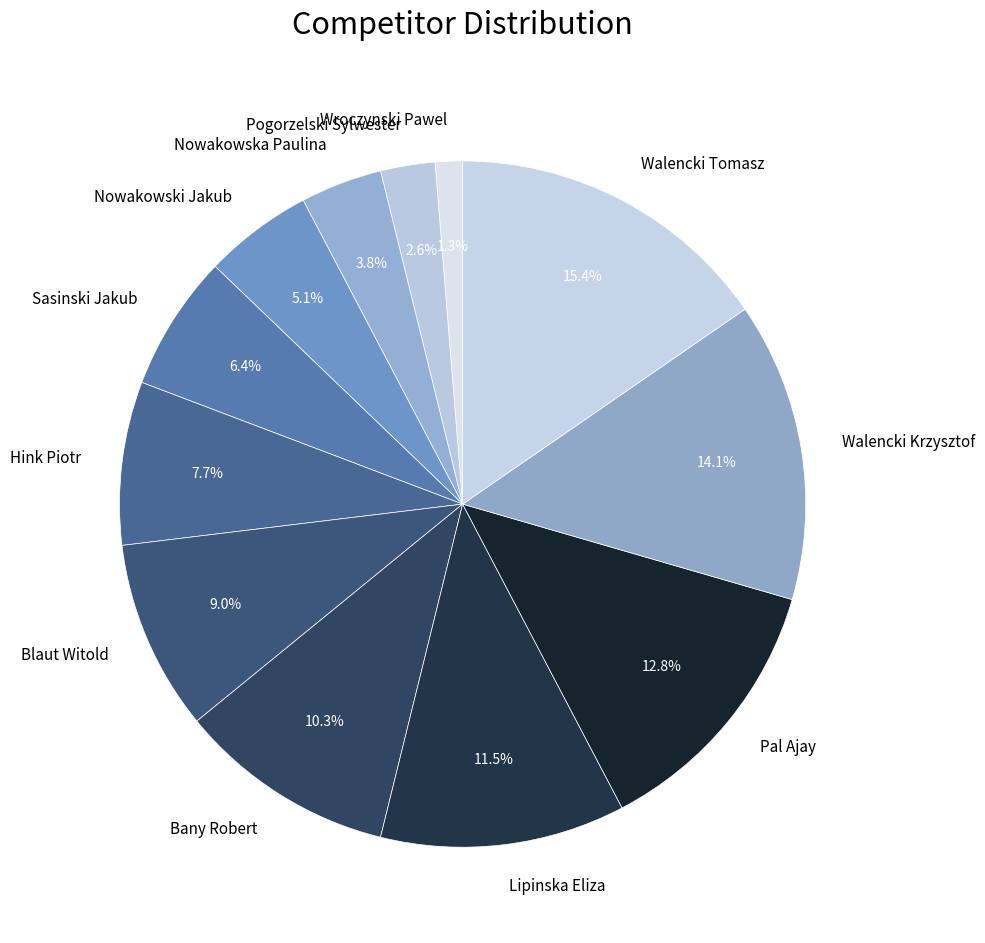

To the nearest percent, what percentage of the pie is Wroczynski Pawel?

1%